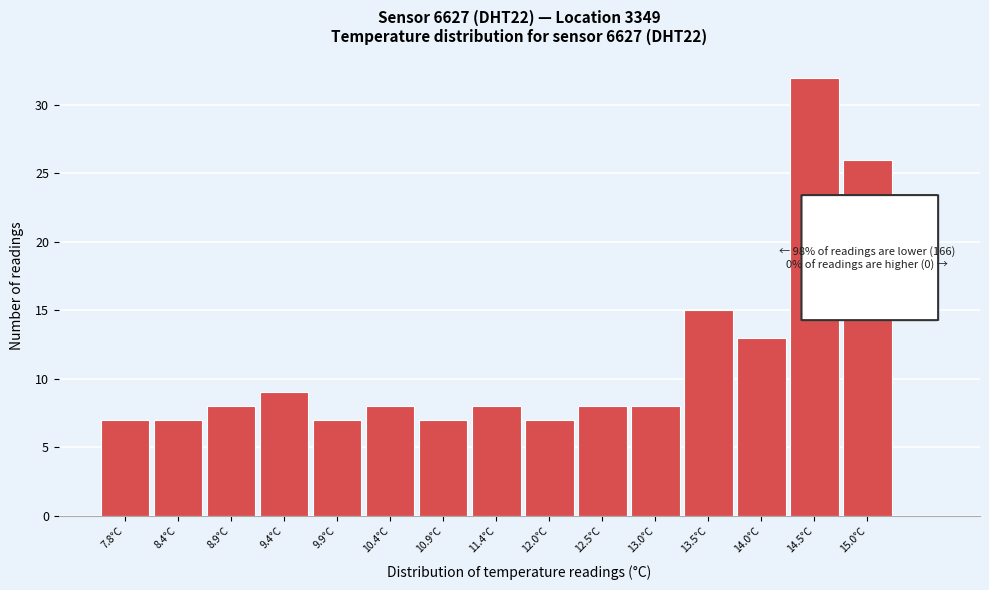

Reading right to left, list all the values displayed in this chart.

15.0°C=26	14.5°C=32	14.0°C=13	13.5°C=15	13.0°C=8	12.5°C=8	12.0°C=7	11.4°C=8	10.9°C=7	10.4°C=8	9.9°C=7	9.4°C=9	8.9°C=8	8.4°C=7	7.8°C=7